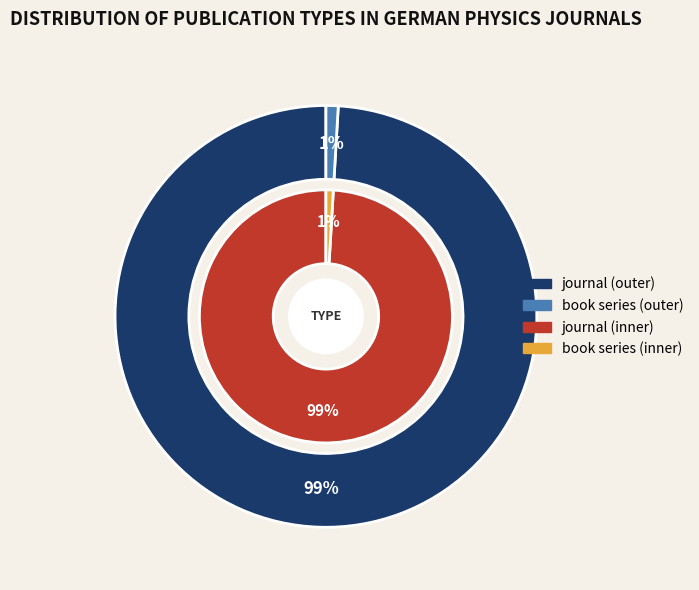

Does journal represent more than half of the total?

Yes